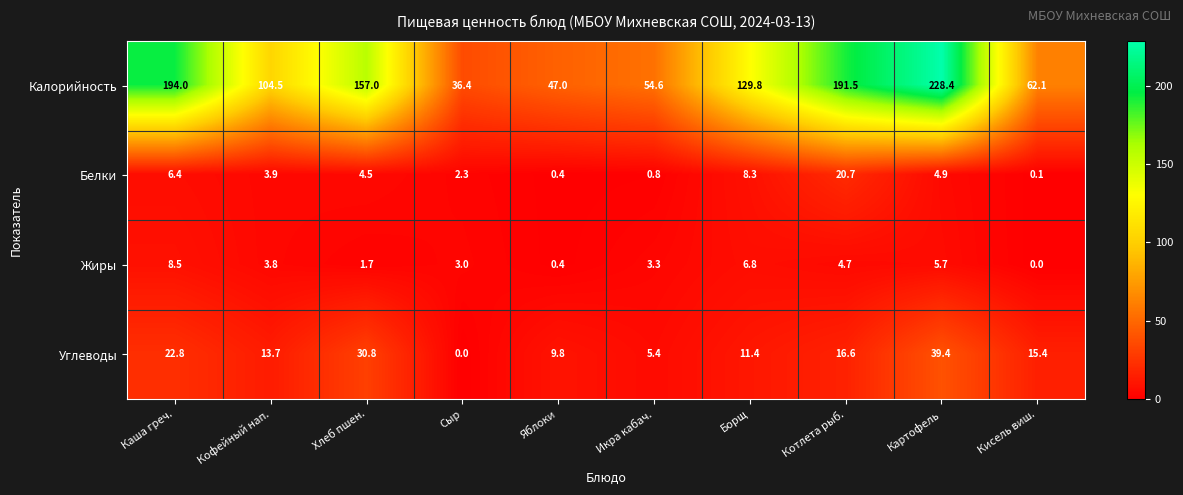

What is the average value of the Калорийность series?

120.5